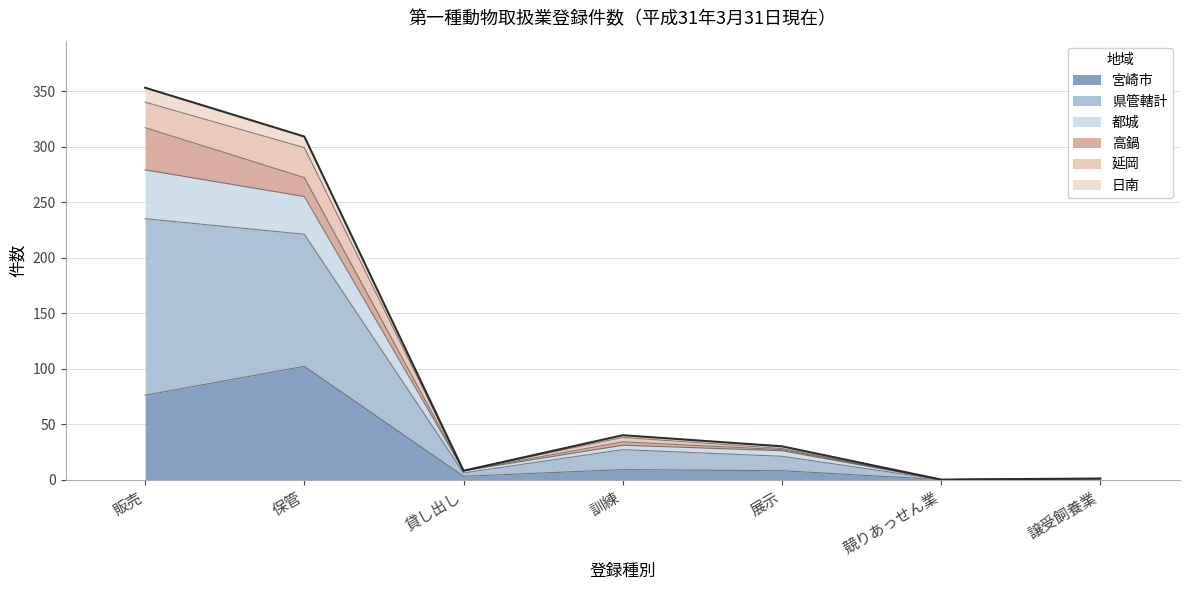

Where is 都城 nearest to the value 176?

保管